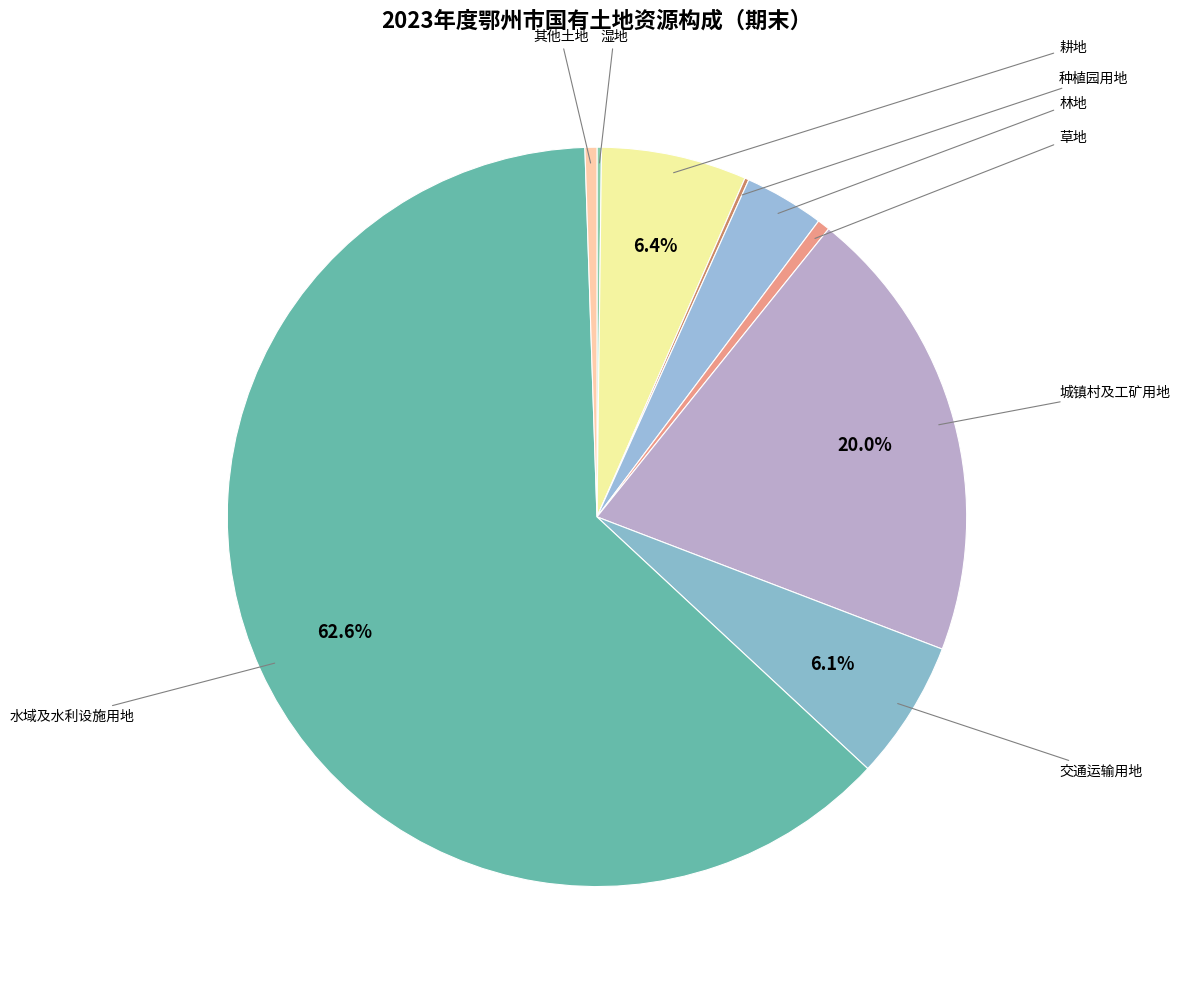

Rank the categories by value from highest to lowest.

水域及水利设施用地, 城镇村及工矿用地, 耕地, 交通运输用地, 林地, 草地, 其他土地, 湿地, 种植园用地